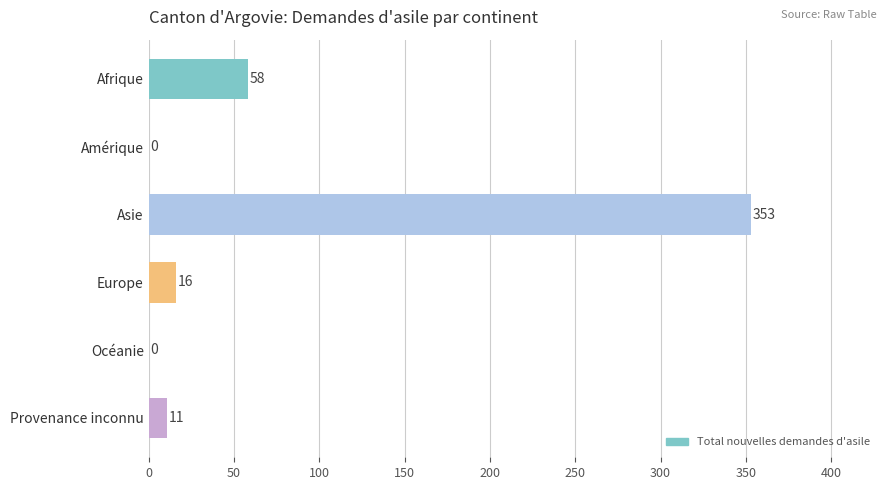

What is the change in value from Asie to Provenance inconnu?

-342